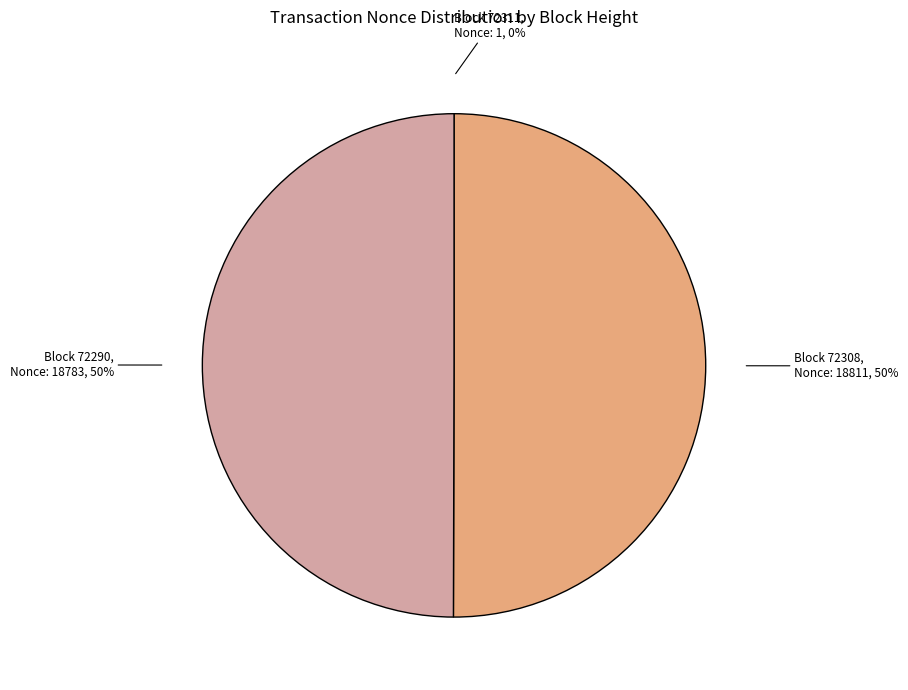

To the nearest percent, what is the difference between the largest and smallest slice percentages?

50%